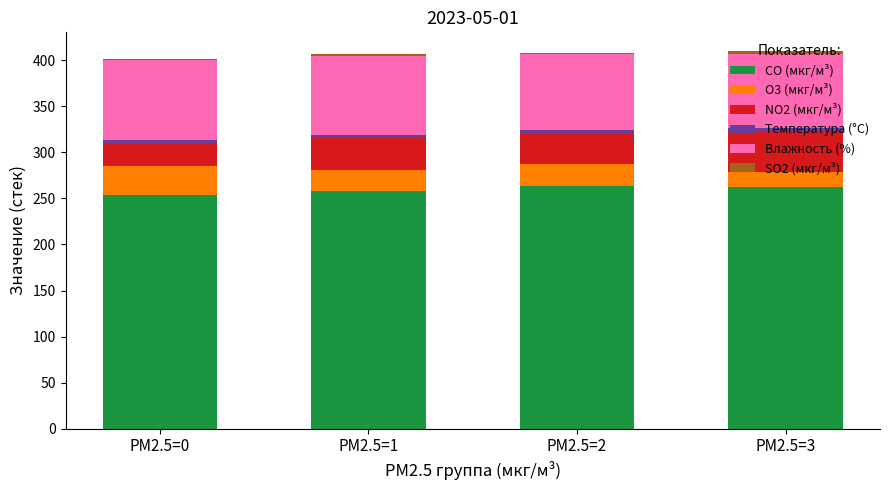

Where is Температура (°C) nearest to the value 3?

PM2.5=0